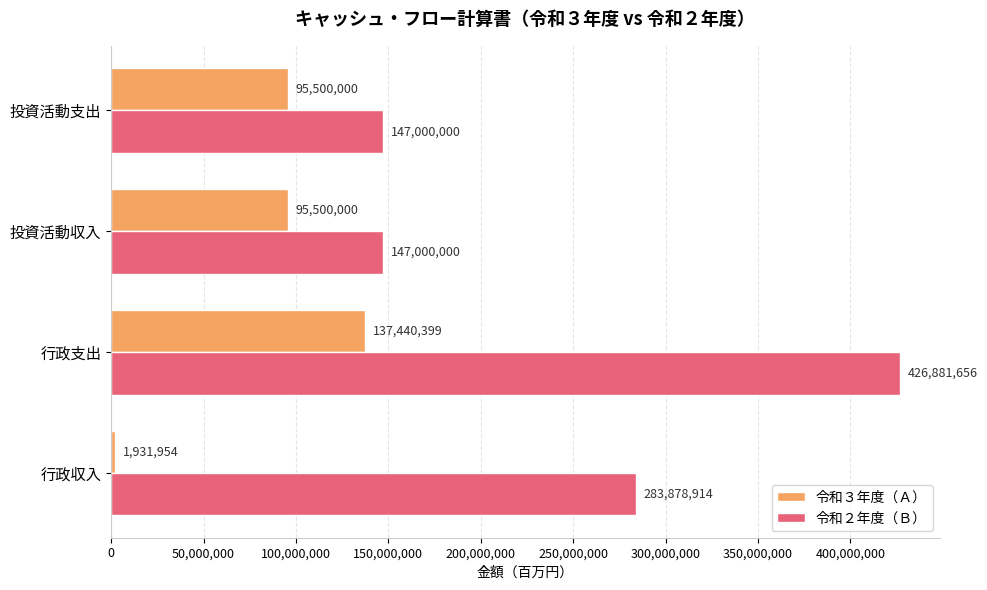

At which category is the sum across all series the highest?

行政支出